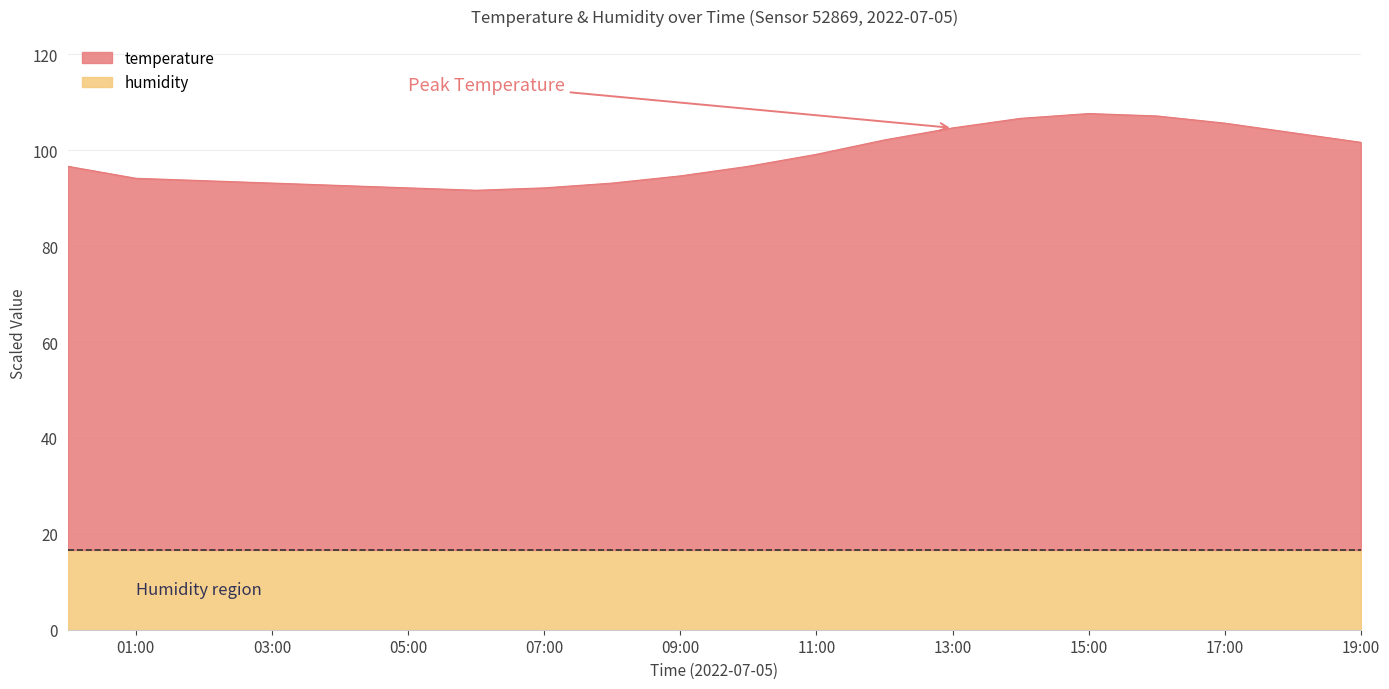

Does the chart have visible grid lines?

Yes